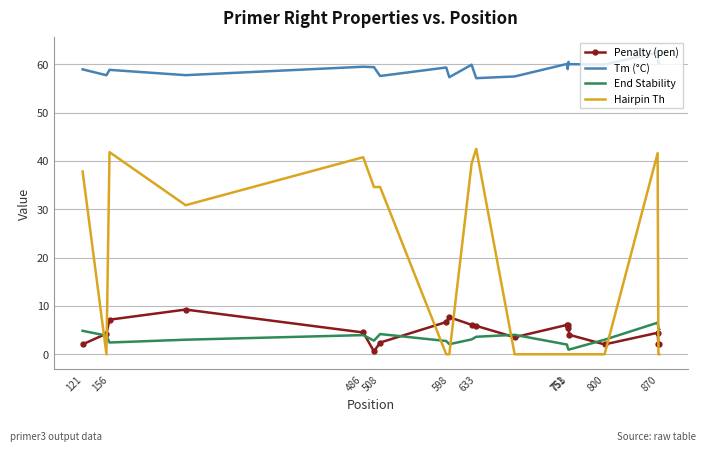

True or false: End Stability and Hairpin Th intersect in this chart.

True